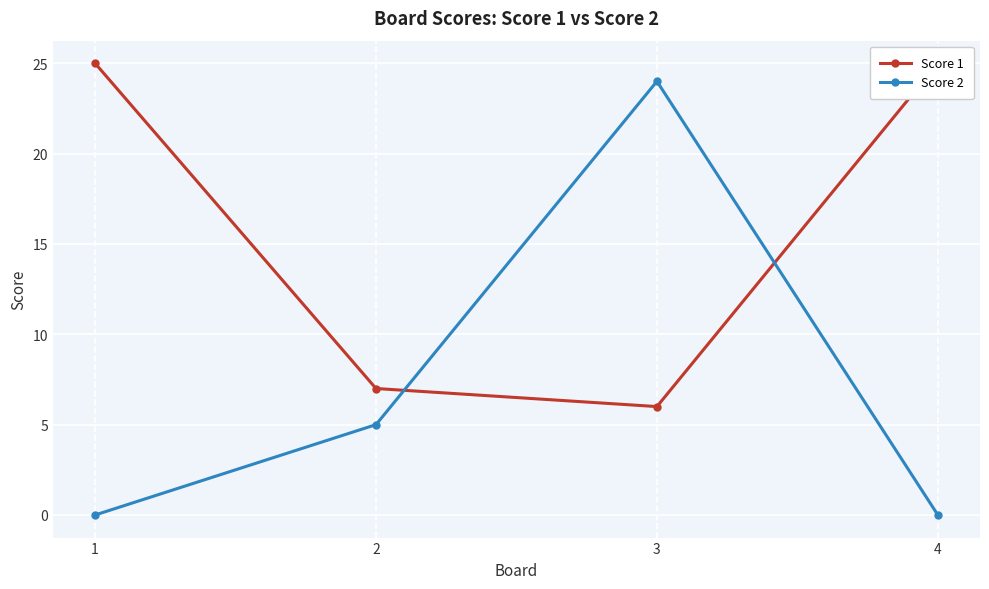

What is the maximum value for Score 2?

24